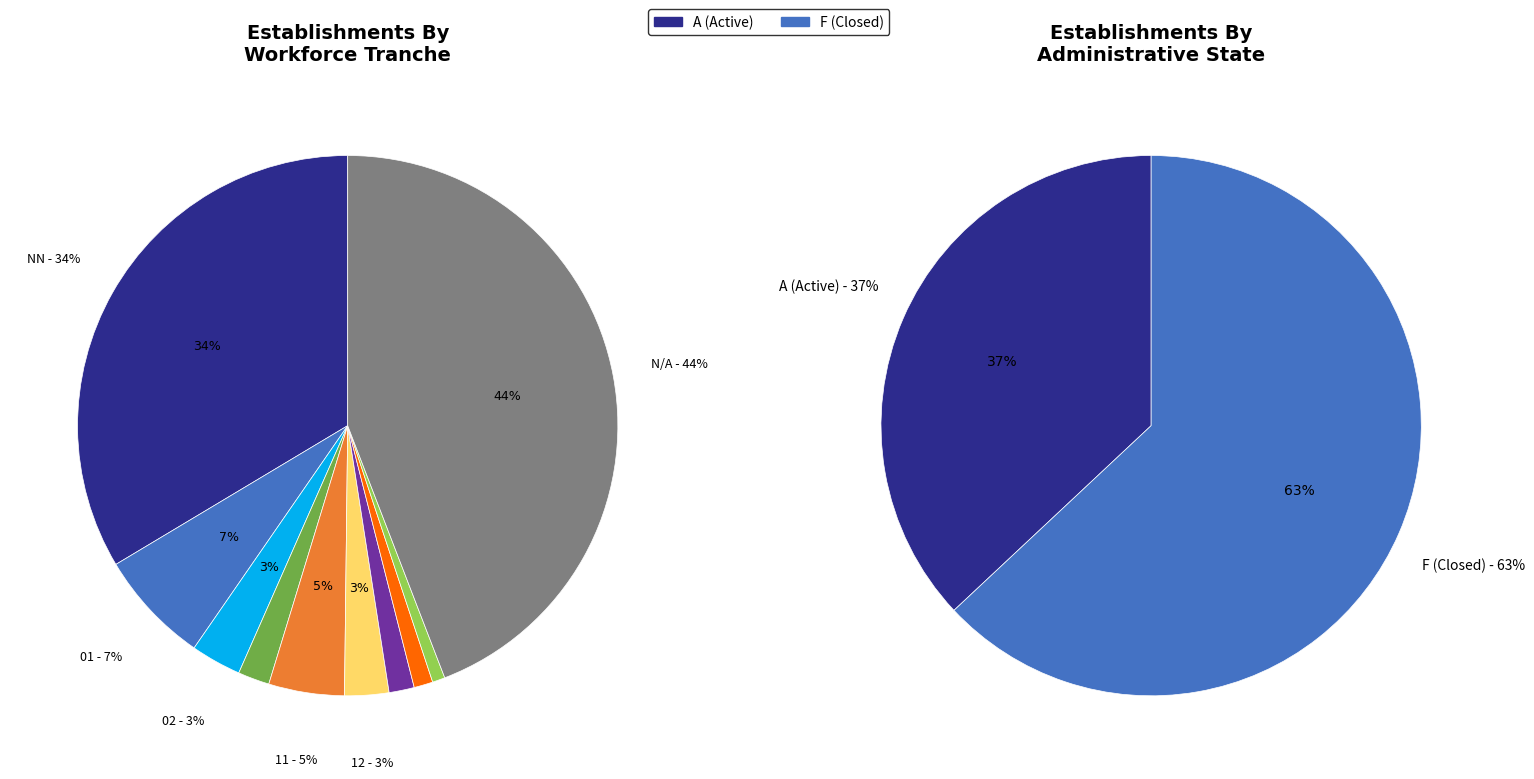

To the nearest percent, what portion does 21 represent?

5%